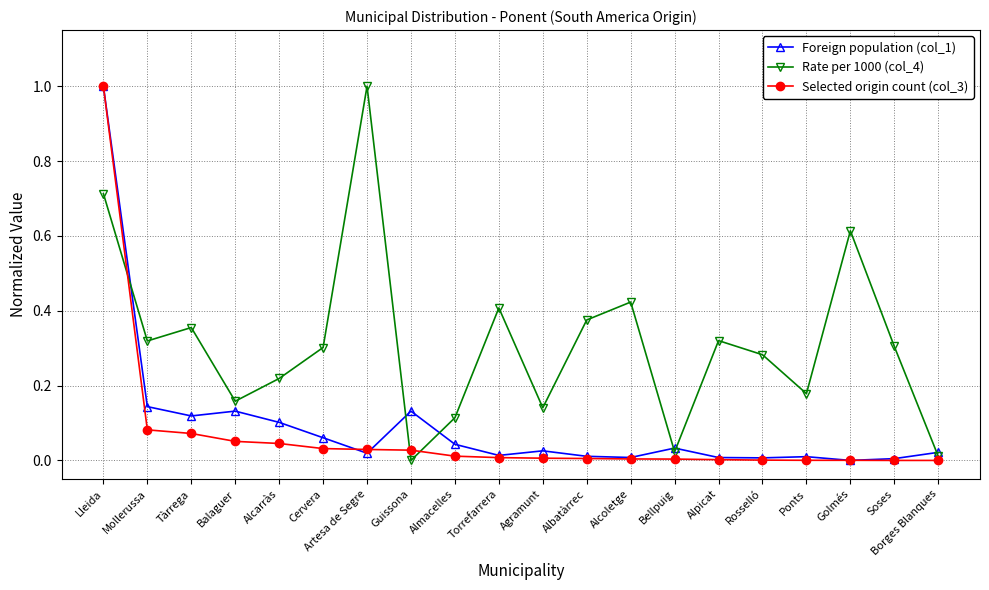

At which label does Rate per 1000 (col_4) reach its peak?

Artesa de Segre